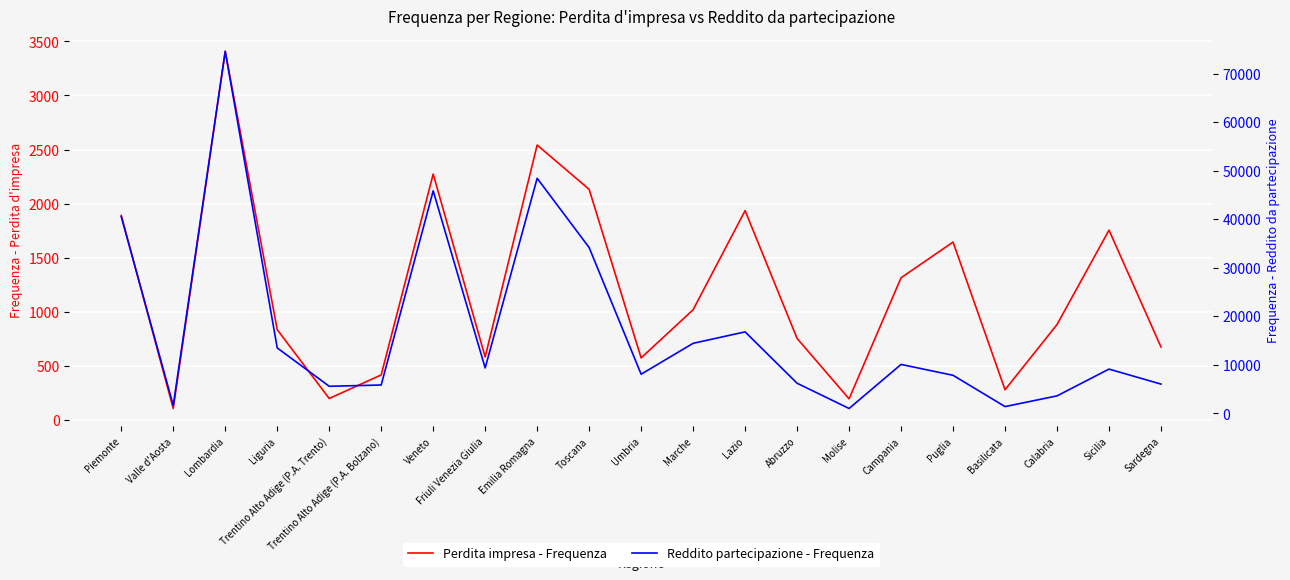

Is the value of Reddito partecipazione - Frequenza at Campania greater than the value of Perdita impresa - Frequenza at Campania?

Yes